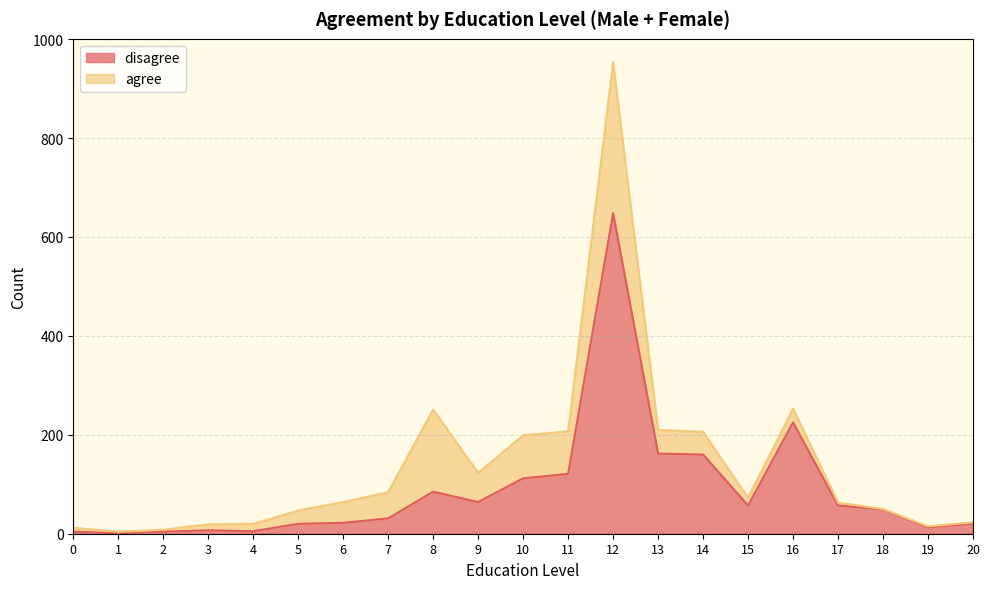

What is the value of the 17th point from the left?

225